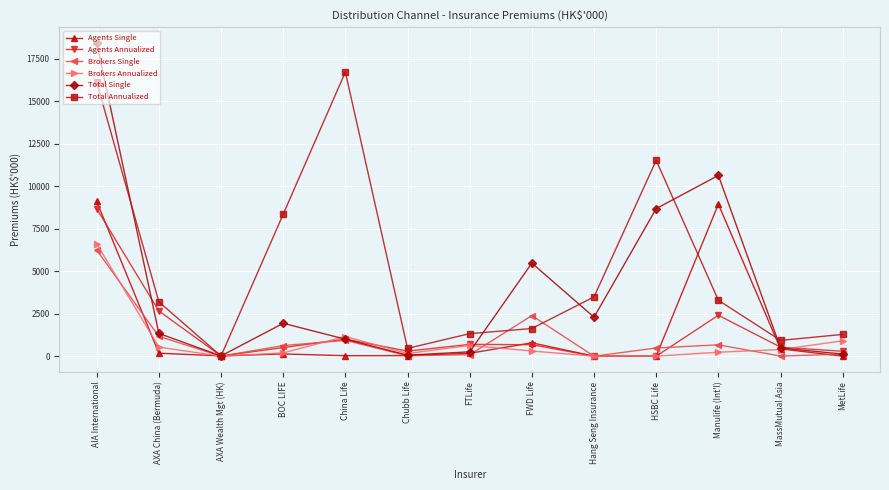

What is the sum of all Total Single values?

50692.2